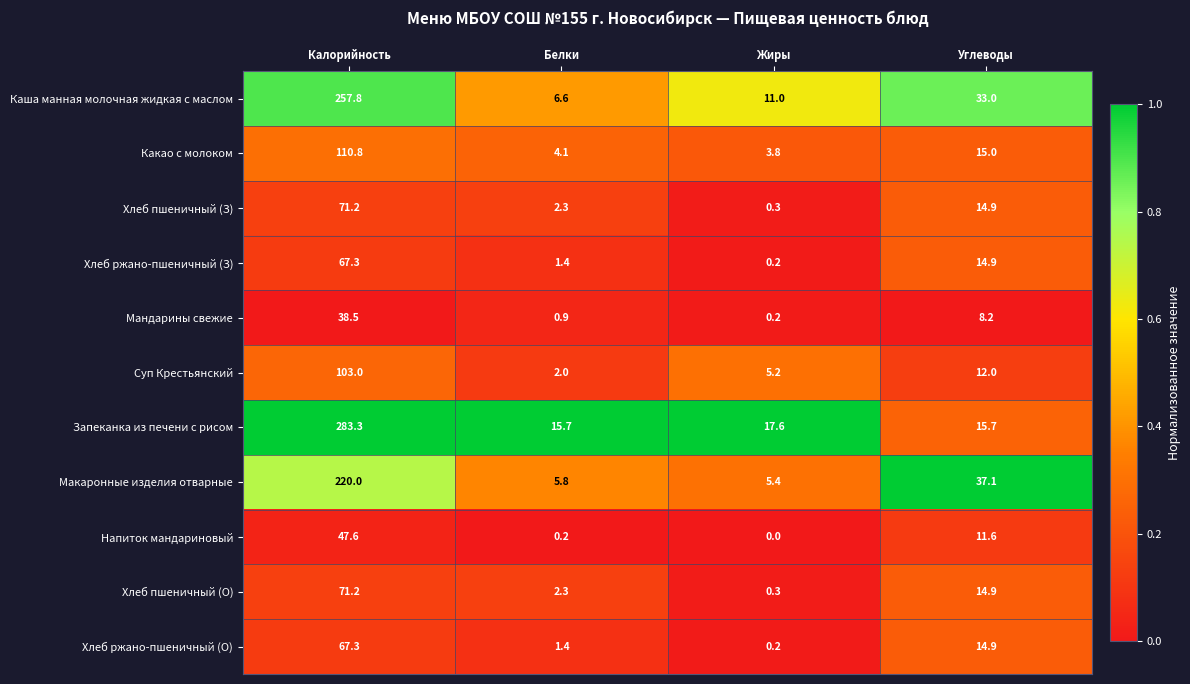

At how many categories does at least one series exceed 0?

4